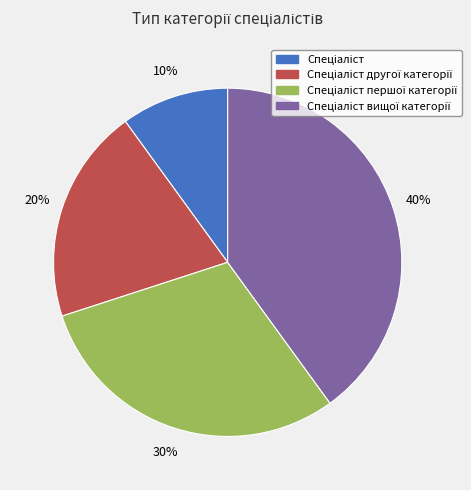

To the nearest percent, what is the difference between the largest and smallest slice percentages?

30%